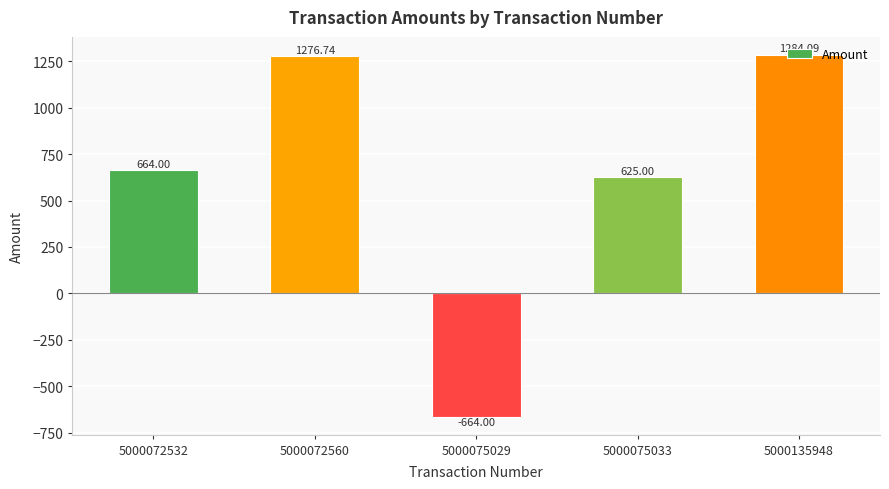

What is the average value?

637.2